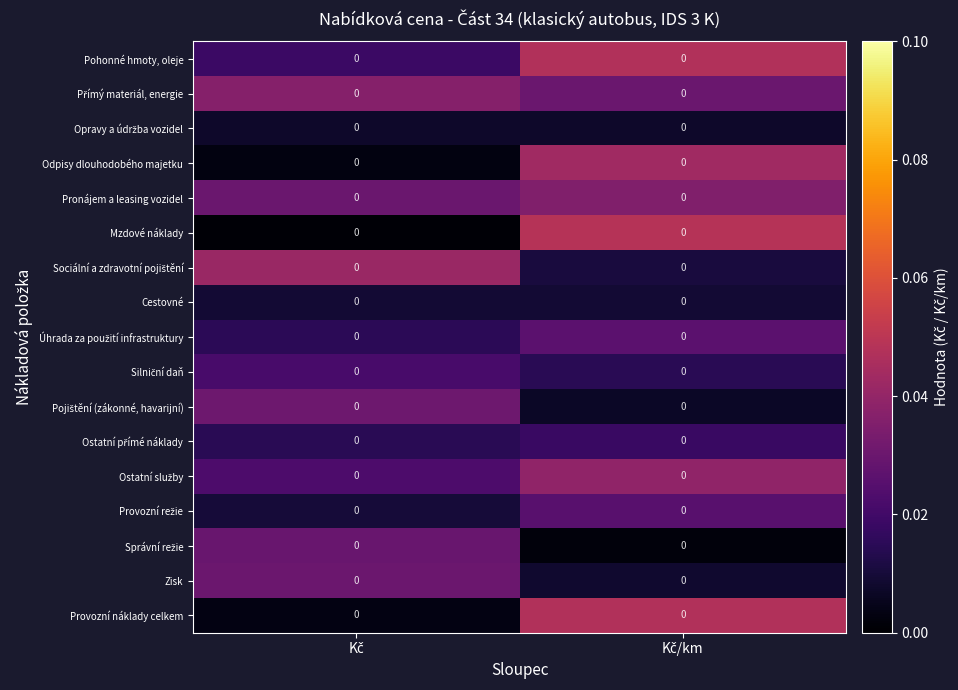

Is it true that Zisk equals 0.0 at Kč/km?

False